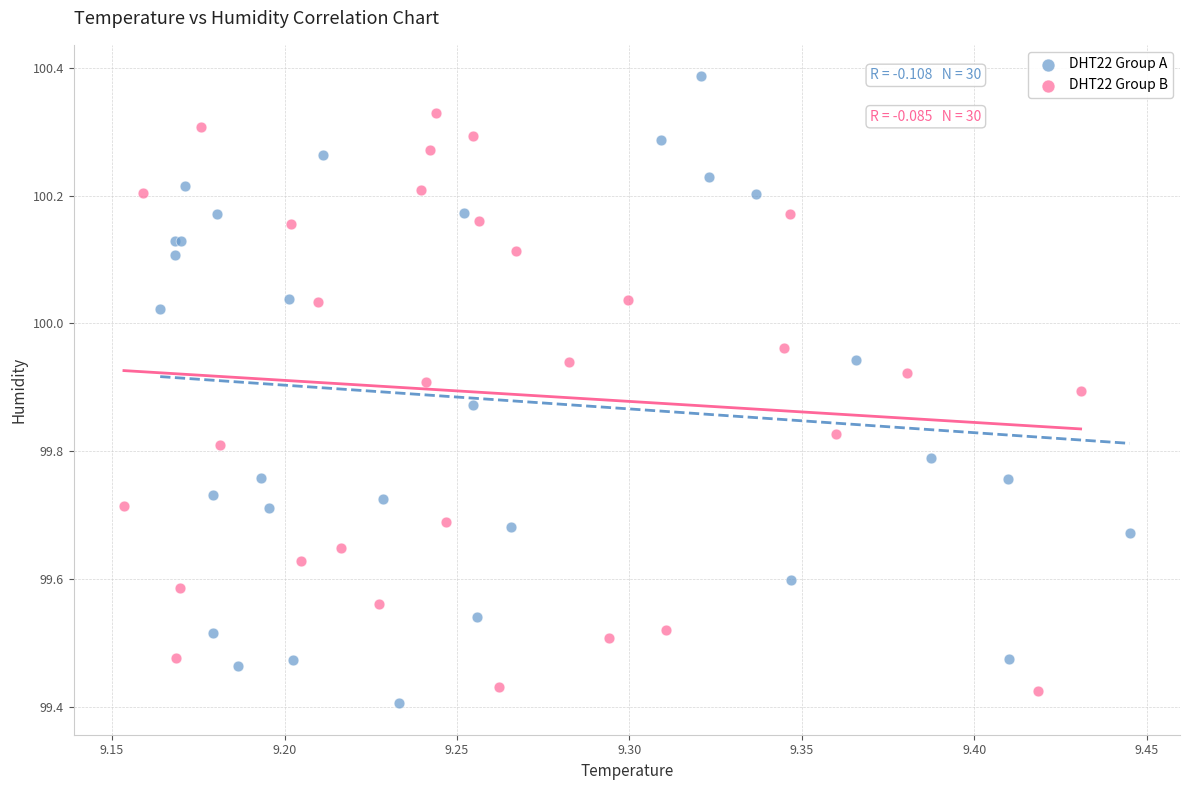

Which series reaches the maximum Y coordinate?

DHT22 Group A